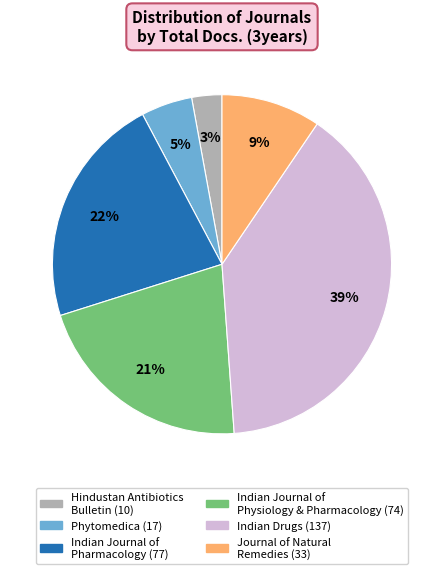

To the nearest percent, what is the average slice percentage?

17%